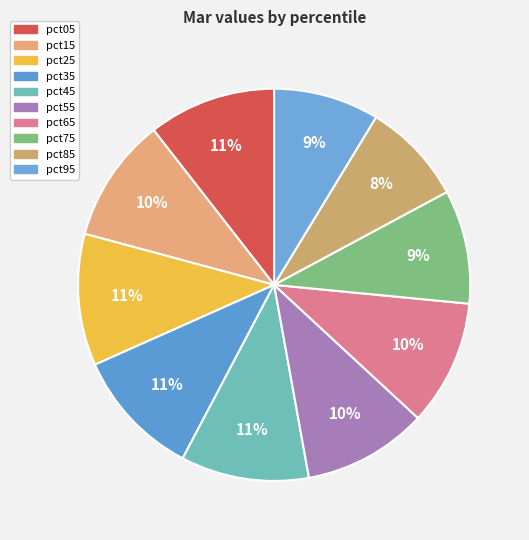

To the nearest percent, what portion does pct15 represent?

10%